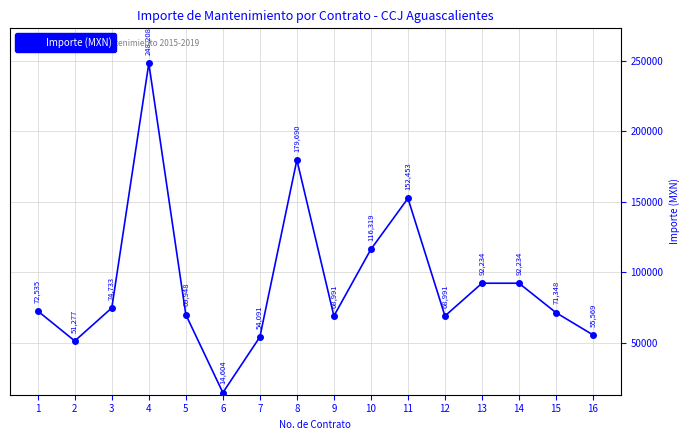

At which category does the data reach its first local valley?

2